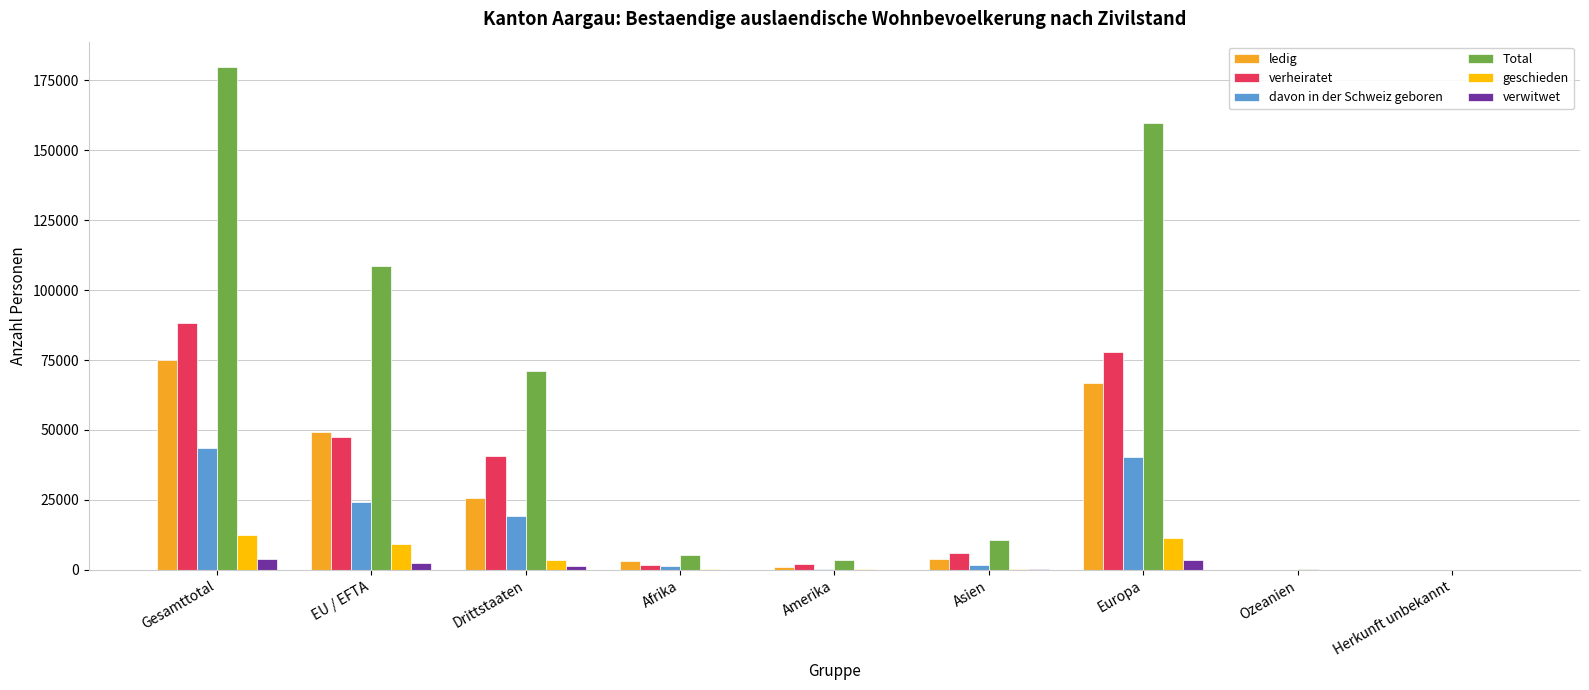

True or false: geschieden has a value of 19173 at Europa.

False